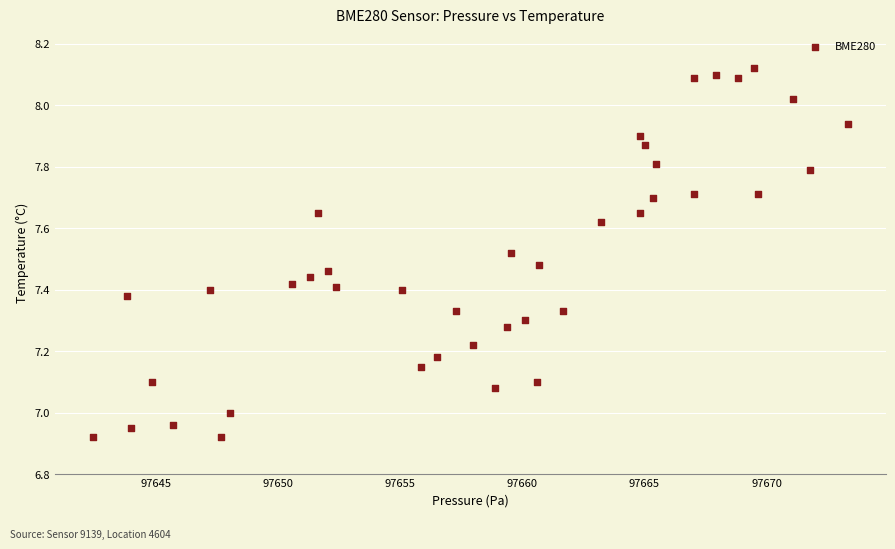

What is the range of X values (max minus min)?

30.9